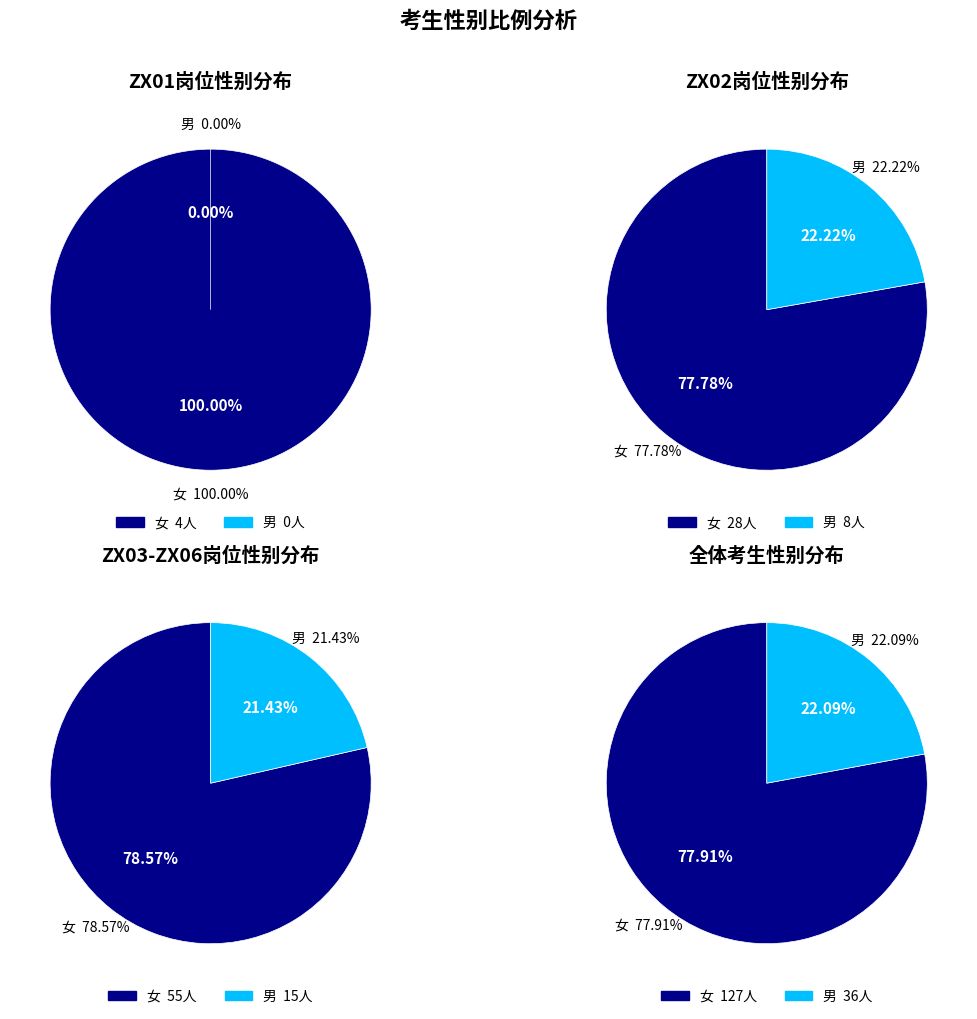

What is the change in value from 女 to 男?

-91